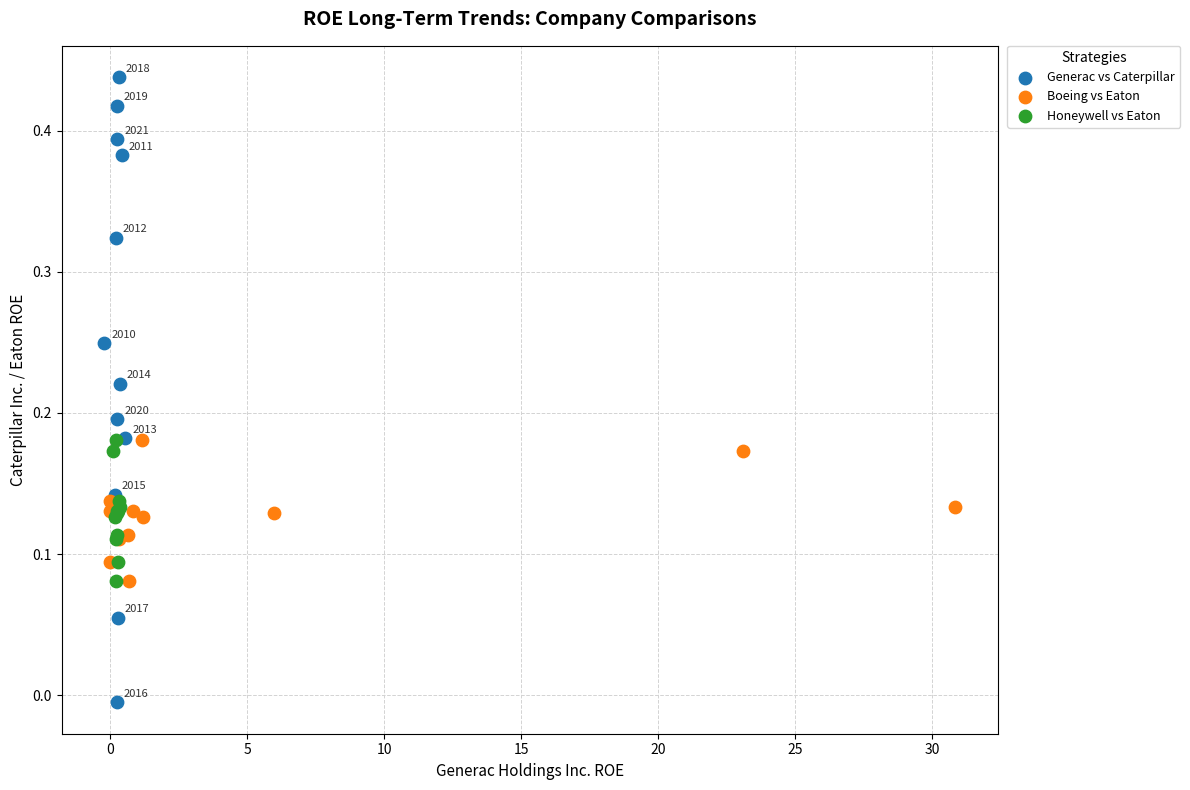

Which series contains the highest Y value?

Generac vs Caterpillar